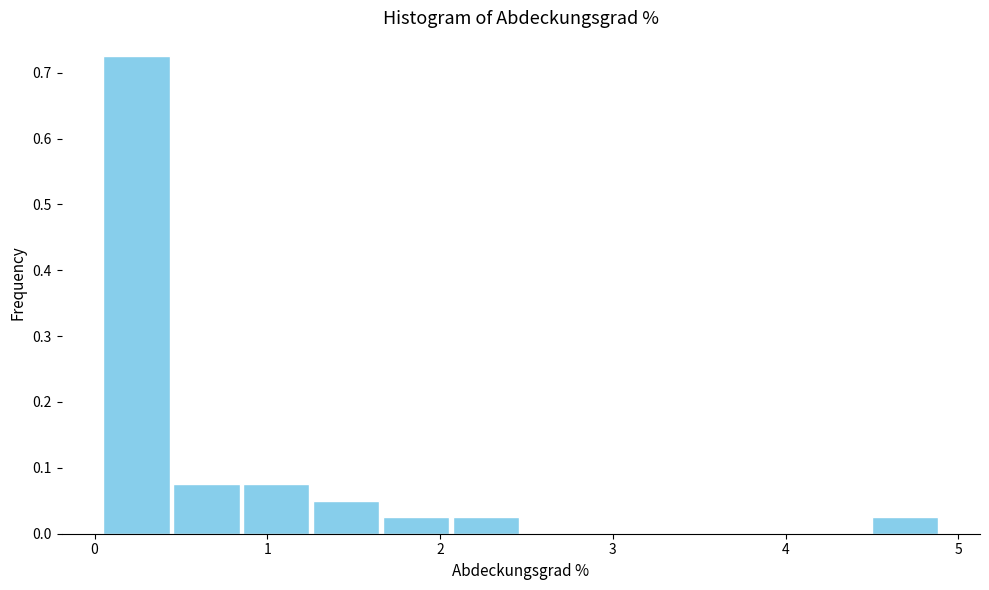

Reading left to right, list every bar in this chart as the range it spans on the x-axis followed by its height. Neither the bar edges nor the heights are printed on the chart, so give them approximately, as read against the axes.

0.0 to 0.4: 0.73
0.4 to 0.8: 0.08
0.8 to 1.3: 0.08
1.3 to 1.7: 0.05
1.7 to 2.1: 0.03
2.1 to 2.5: 0.03
2.5 to 2.9: 0
2.9 to 3.3: 0
3.3 to 3.7: 0
3.7 to 4.1: 0
4.1 to 4.5: 0
4.5 to 4.9: 0.03